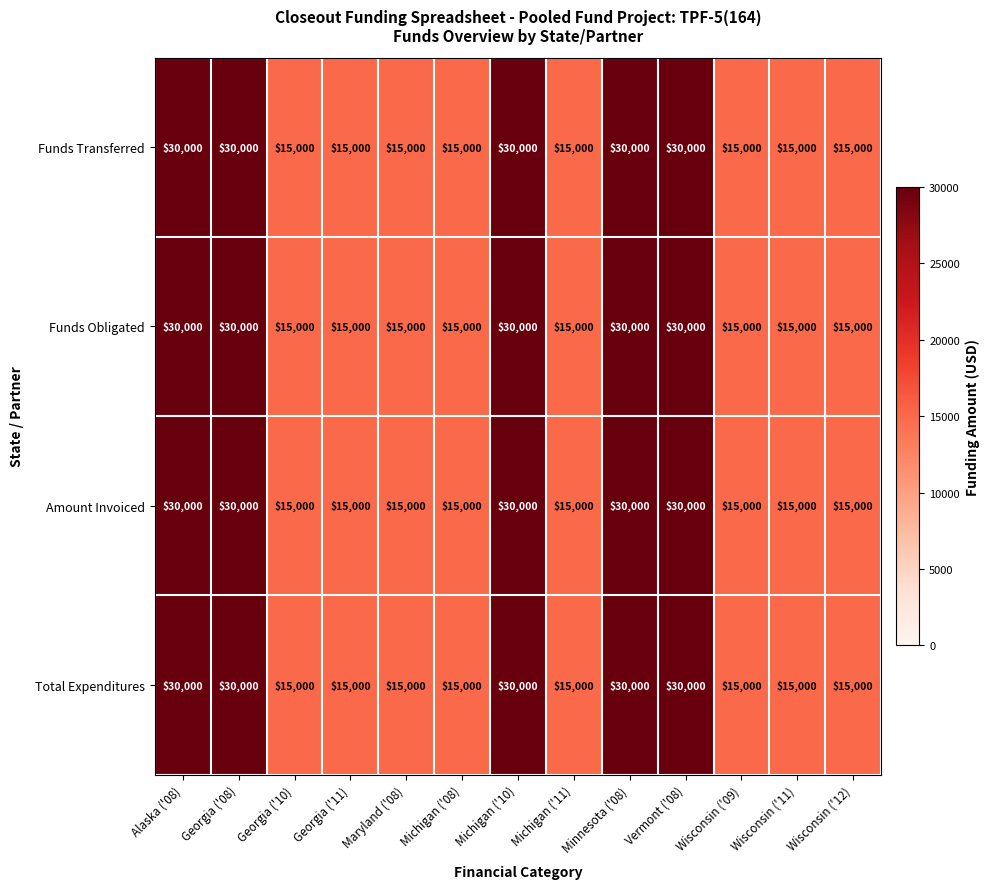

How many series are shown in this chart?

4